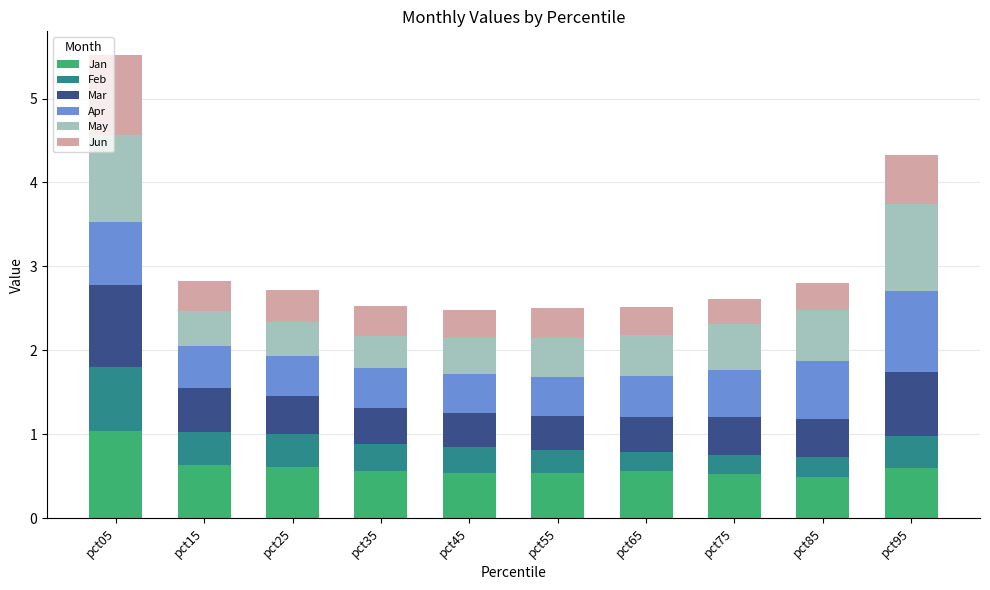

At which category is the sum across all series the highest?

pct05